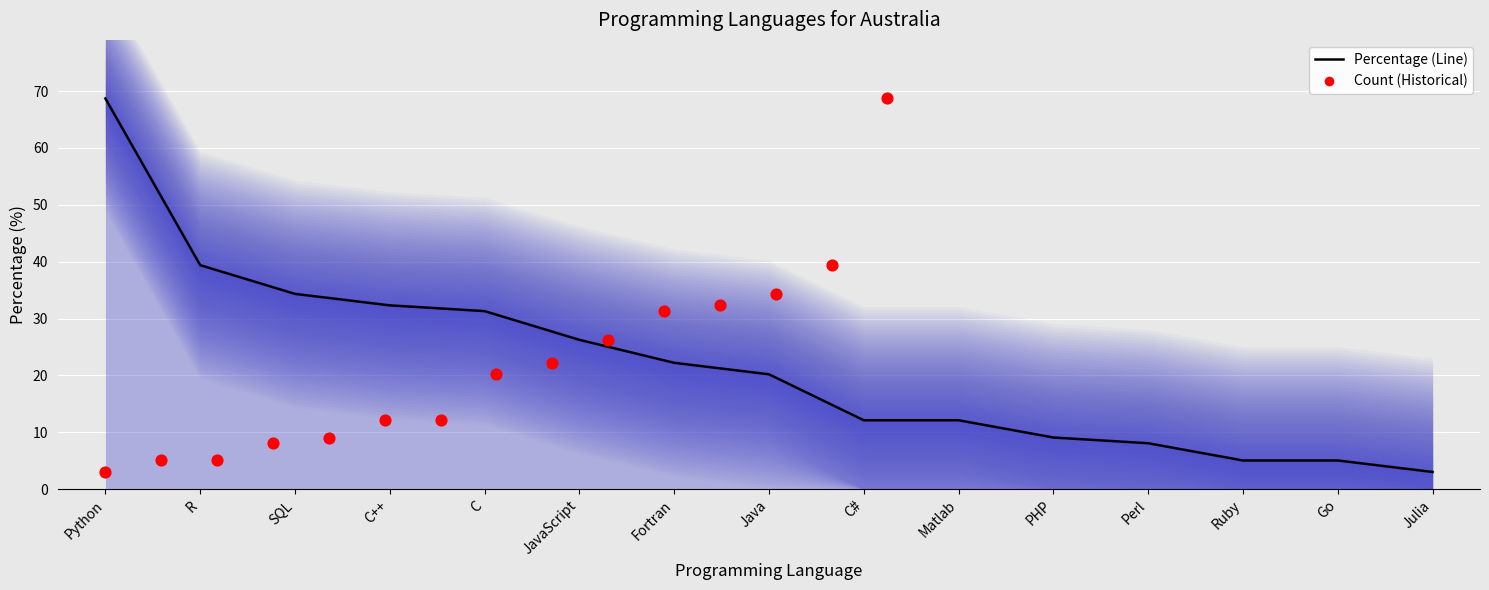

Which series contains the lowest Y value?

Percentage